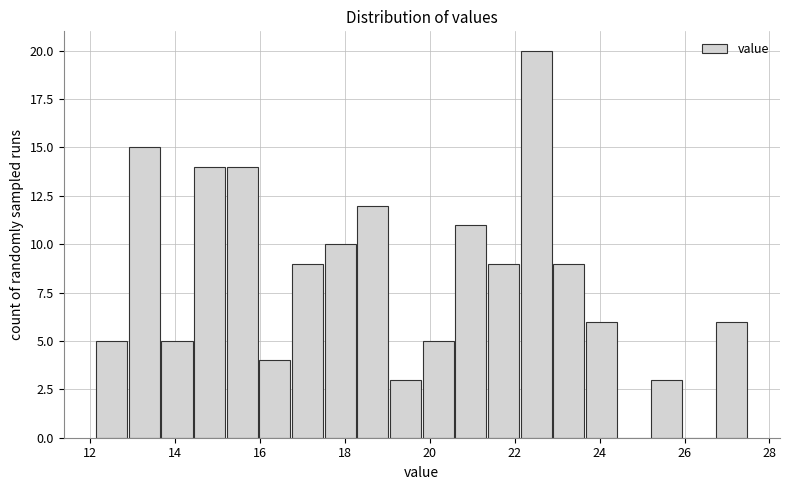

Read against the x-axis, roughly where is the centre of the tallest bar?

22.6